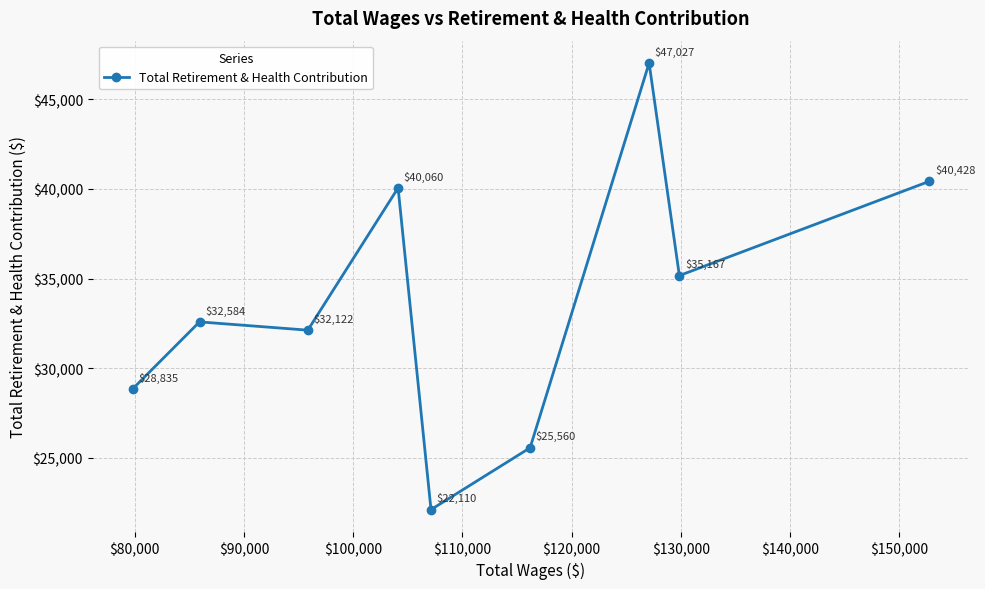

What is the difference between the maximum and minimum values?

24917.0